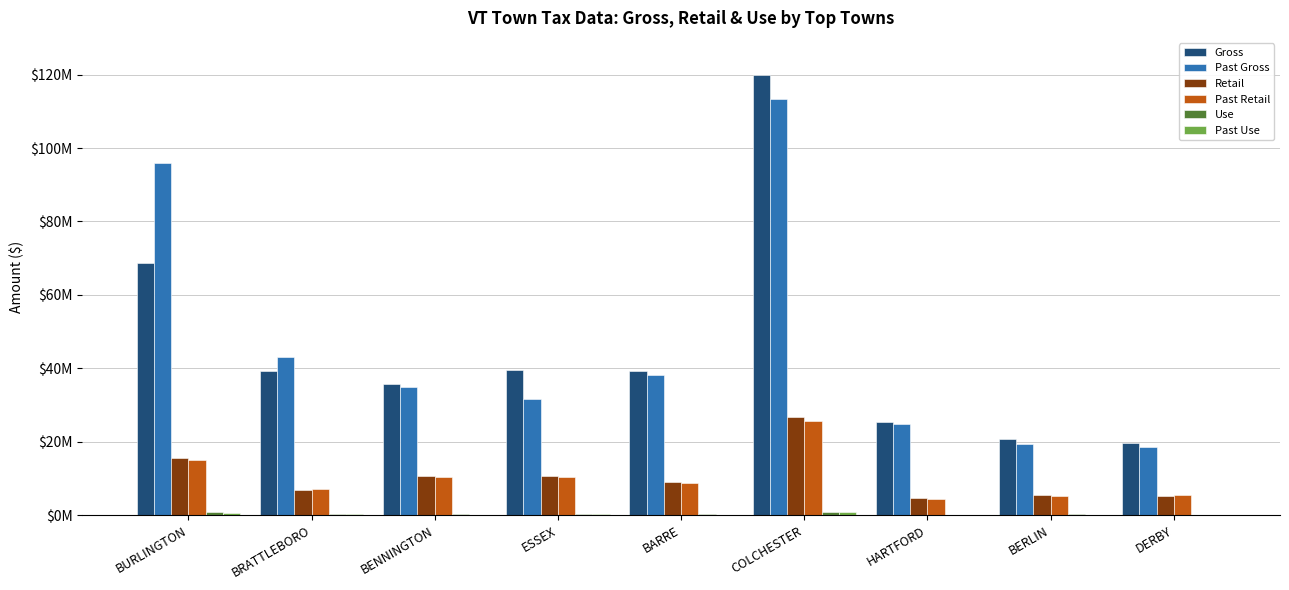

Which series has the largest total across all categories?

Past Gross